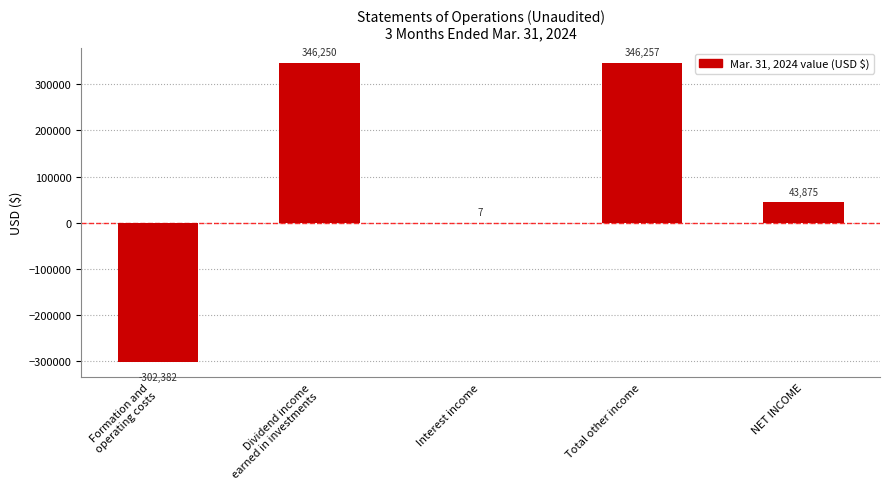

What is the sum of the values at Formation and
operating costs and Total other income?

43875